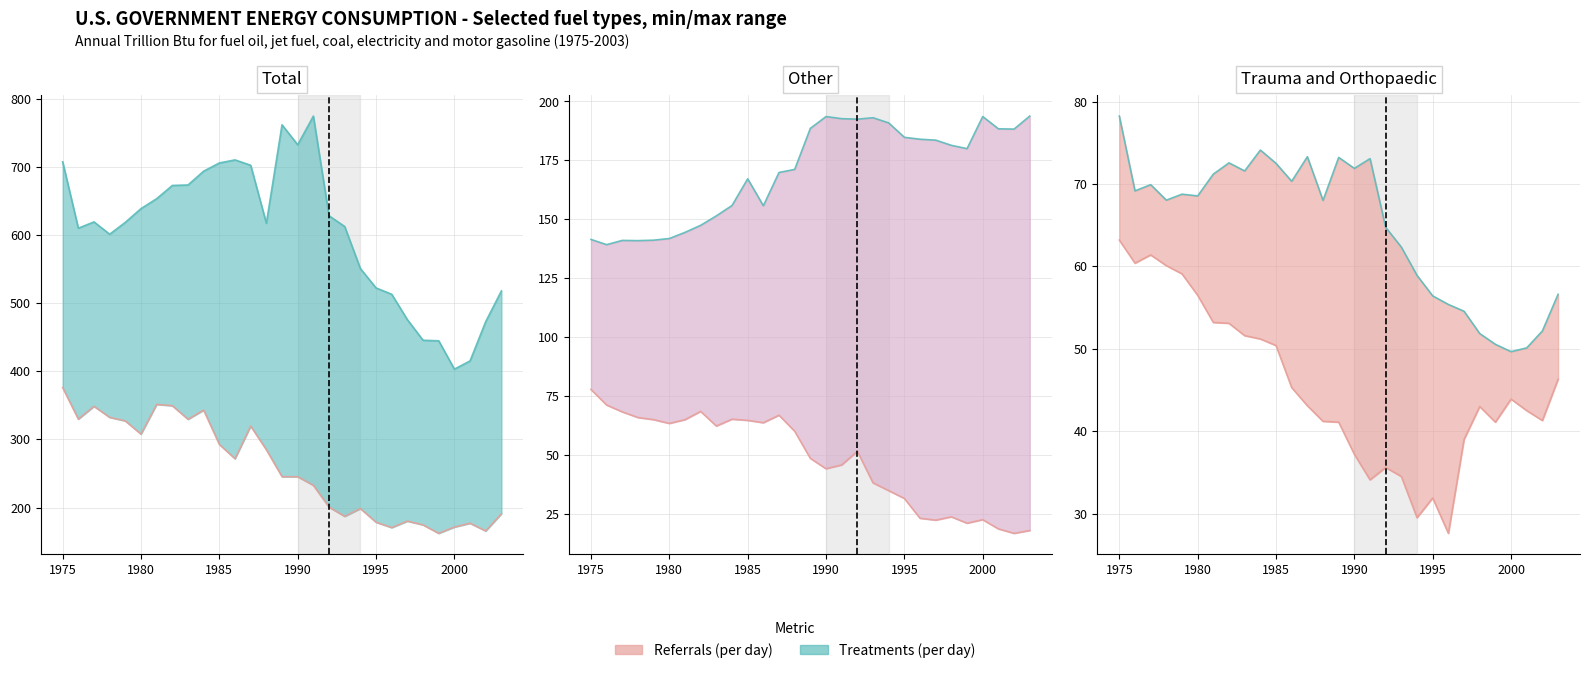

Which label corresponds to the smallest value in the chart?

2002